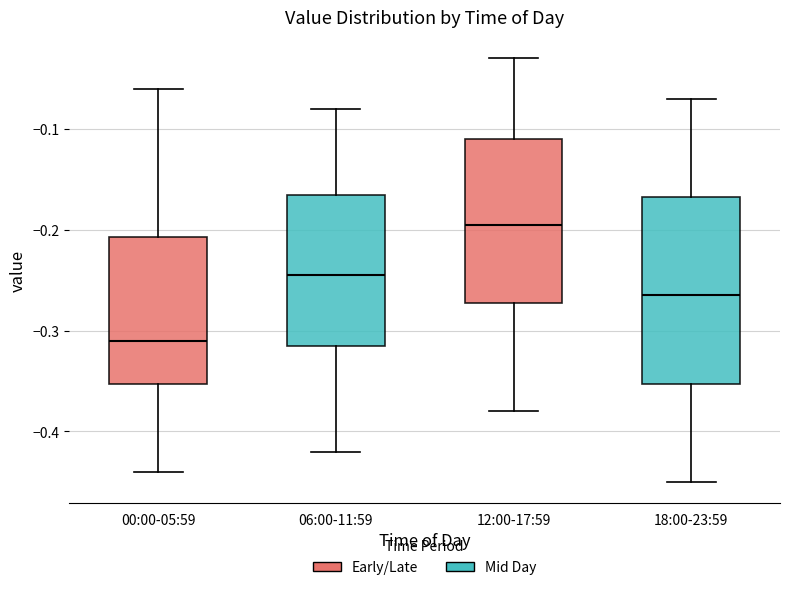

Where is the lower edge of the box for 18:00-23:59 on the y-axis? The values are not printed on the chart, so give them approximately, as read against the axis.

-0.35